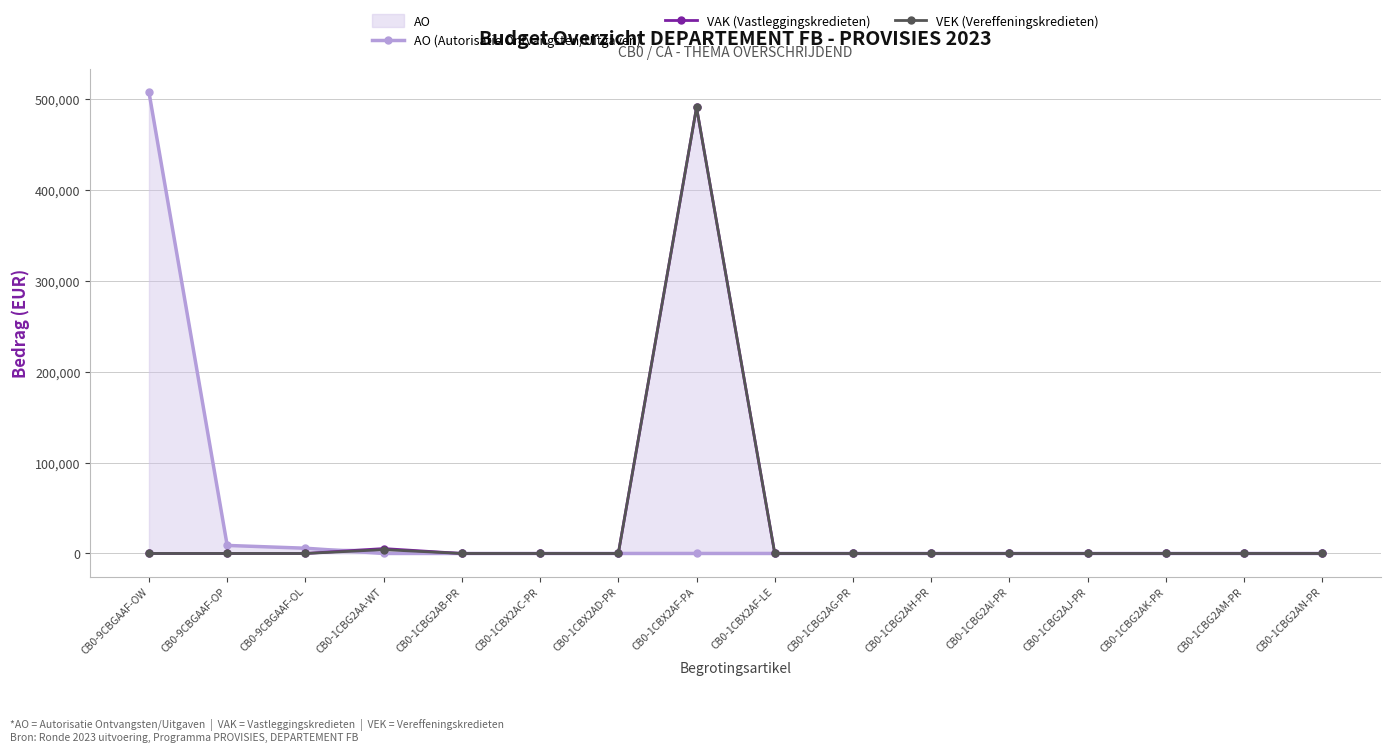

Reading right to left, list all the values displayed in this chart.

AO (Autorisatie Ontvangsten/Uitgaven): CB0-1CBG2AN-PR=0	CB0-1CBG2AM-PR=0	CB0-1CBG2AK-PR=0	CB0-1CBG2AJ-PR=0	CB0-1CBG2AI-PR=0	CB0-1CBG2AH-PR=0	CB0-1CBG2AG-PR=0	CB0-1CBX2AF-LE=0	CB0-1CBX2AF-PA=0	CB0-1CBX2AD-PR=0	CB0-1CBX2AC-PR=0	CB0-1CBG2AB-PR=0	CB0-1CBG2AA-WT=0	CB0-9CBGAAF-OL=5778	CB0-9CBGAAF-OP=8856	CB0-9CBGAAF-OW=507890
VAK (Vastleggingskredieten): CB0-1CBG2AN-PR=0	CB0-1CBG2AM-PR=0	CB0-1CBG2AK-PR=0	CB0-1CBG2AJ-PR=0	CB0-1CBG2AI-PR=0	CB0-1CBG2AH-PR=0	CB0-1CBG2AG-PR=0	CB0-1CBX2AF-LE=0	CB0-1CBX2AF-PA=491236	CB0-1CBX2AD-PR=0	CB0-1CBX2AC-PR=0	CB0-1CBG2AB-PR=0	CB0-1CBG2AA-WT=5399	CB0-9CBGAAF-OL=0	CB0-9CBGAAF-OP=0	CB0-9CBGAAF-OW=0
VEK (Vereffeningskredieten): CB0-1CBG2AN-PR=0	CB0-1CBG2AM-PR=0	CB0-1CBG2AK-PR=0	CB0-1CBG2AJ-PR=0	CB0-1CBG2AI-PR=0	CB0-1CBG2AH-PR=0	CB0-1CBG2AG-PR=0	CB0-1CBX2AF-LE=0	CB0-1CBX2AF-PA=491236	CB0-1CBX2AD-PR=0	CB0-1CBX2AC-PR=0	CB0-1CBG2AB-PR=0	CB0-1CBG2AA-WT=4234	CB0-9CBGAAF-OL=0	CB0-9CBGAAF-OP=0	CB0-9CBGAAF-OW=0